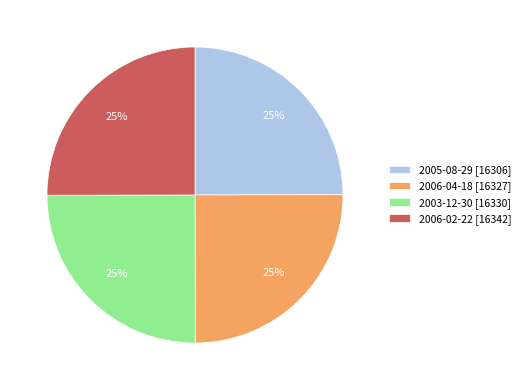

Approximately how many times larger is the value at 2006-04-18 [16327] compared to 2003-12-30 [16330]?

1.0